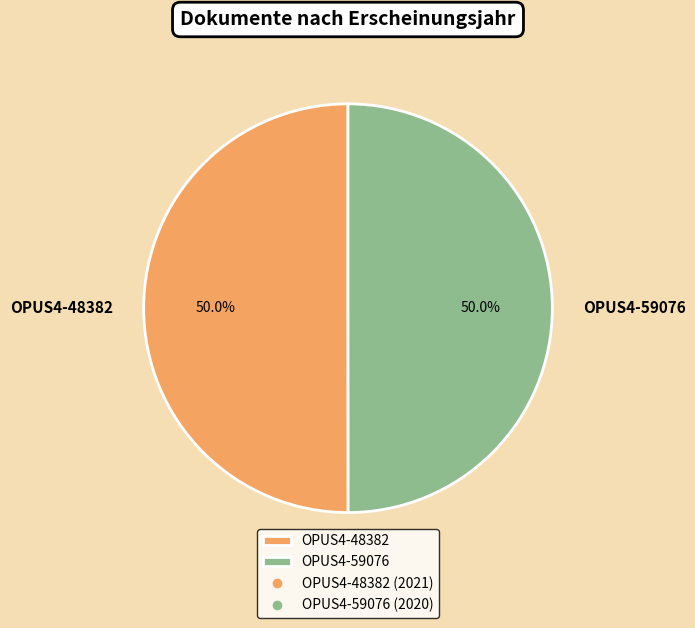

How much of the chart is everything except OPUS4-48382?

50.0%